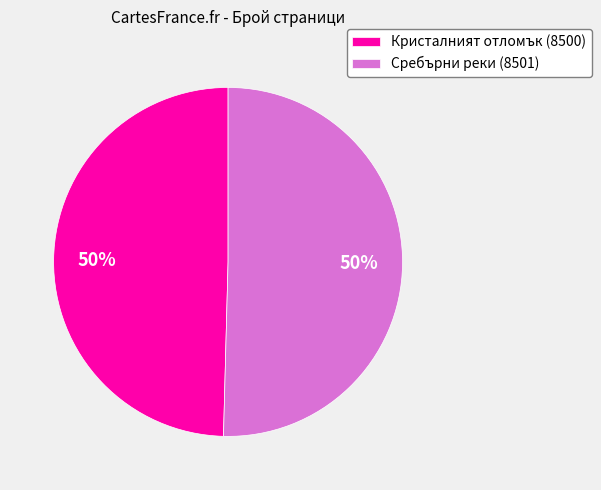

Approximately how many times larger is the value at Сребърни реки (8501) compared to Кристалният отломък (8500)?

1.0